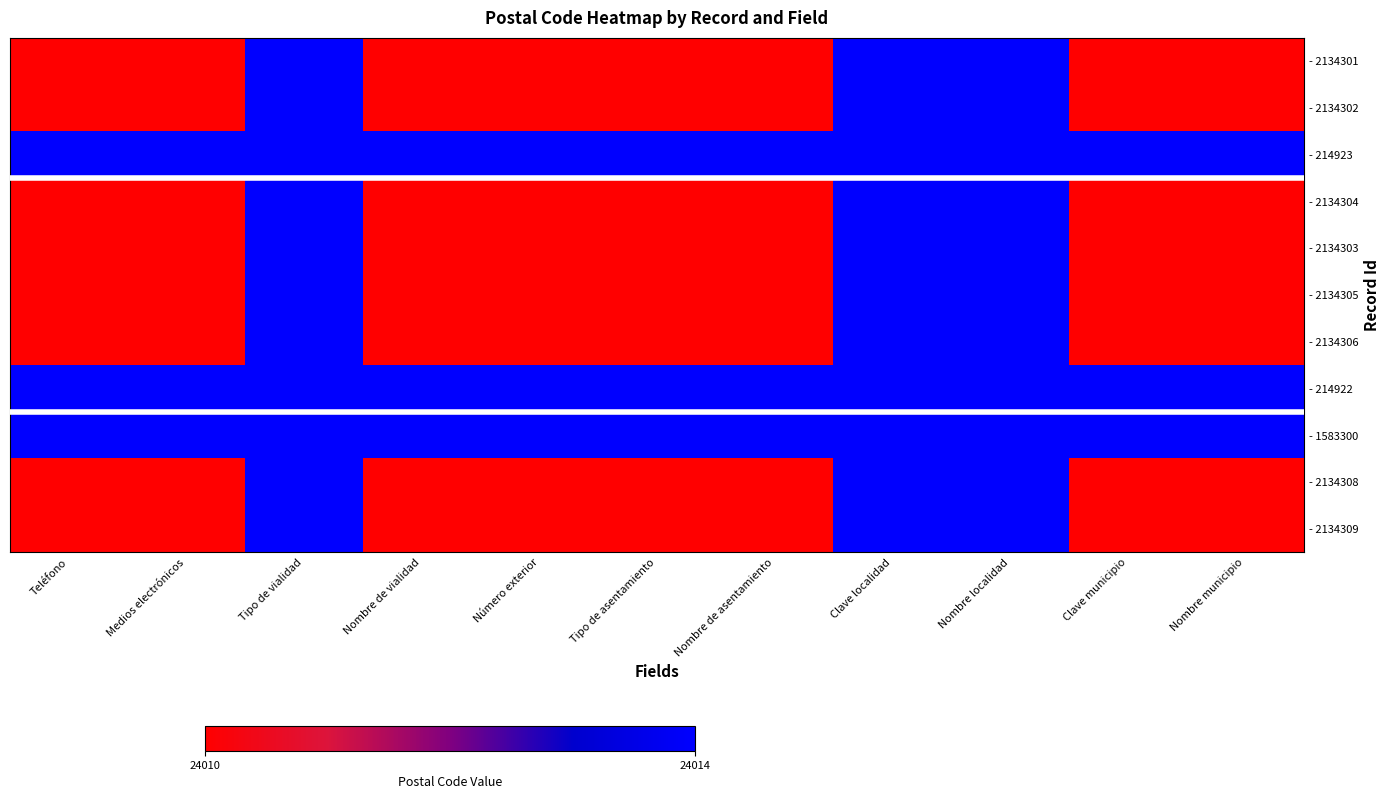

What is the total value across all series at Número exterior?

264122